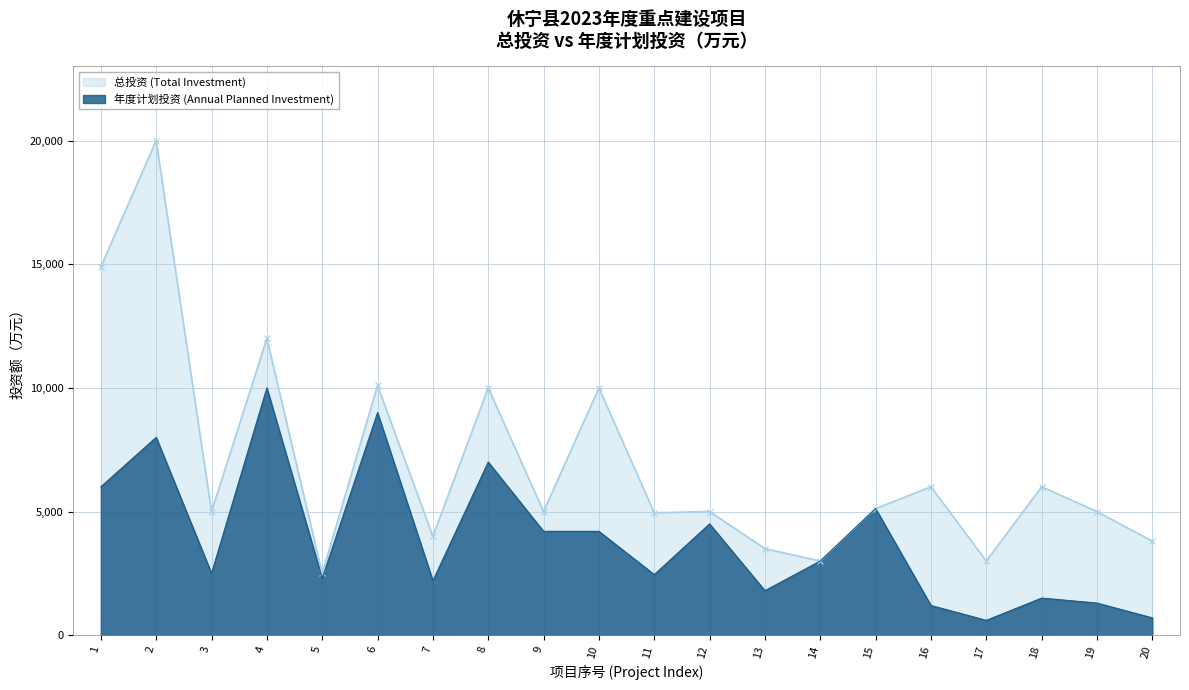

True or false: 年度计划投资 (Annual Planned Investment) and 总投资 (Total Investment) intersect in this chart.

False